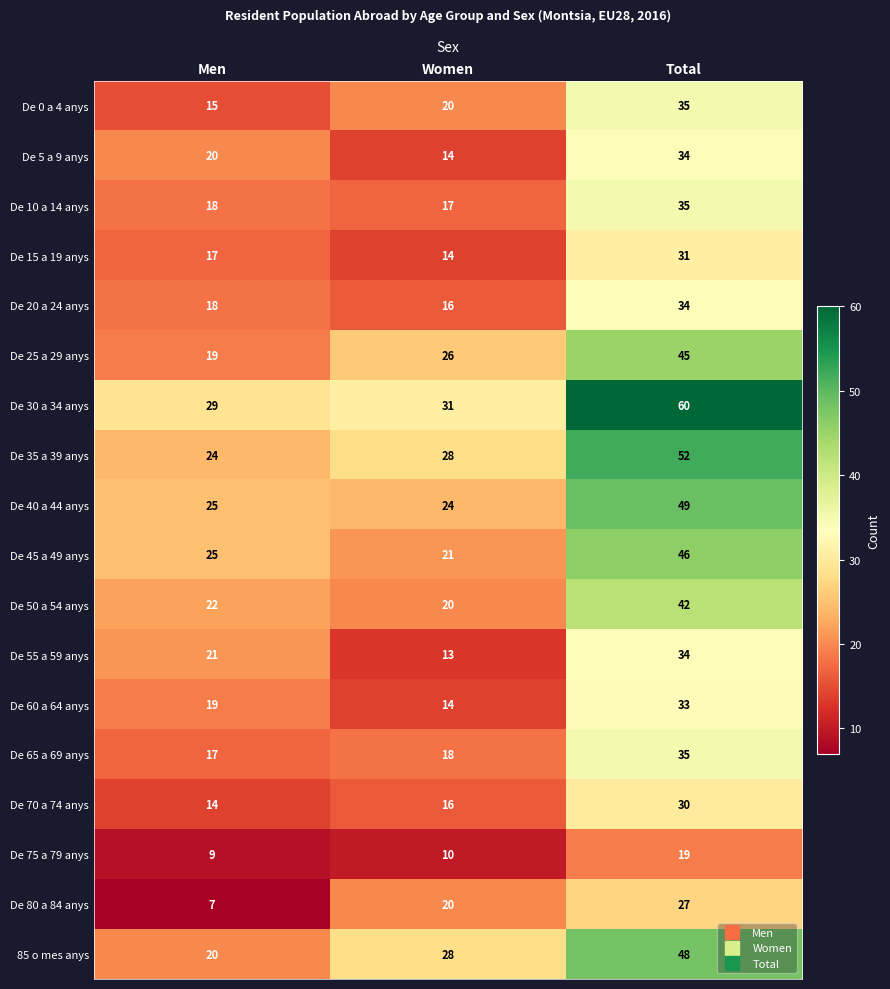

What is the maximum value shown in the chart?

60